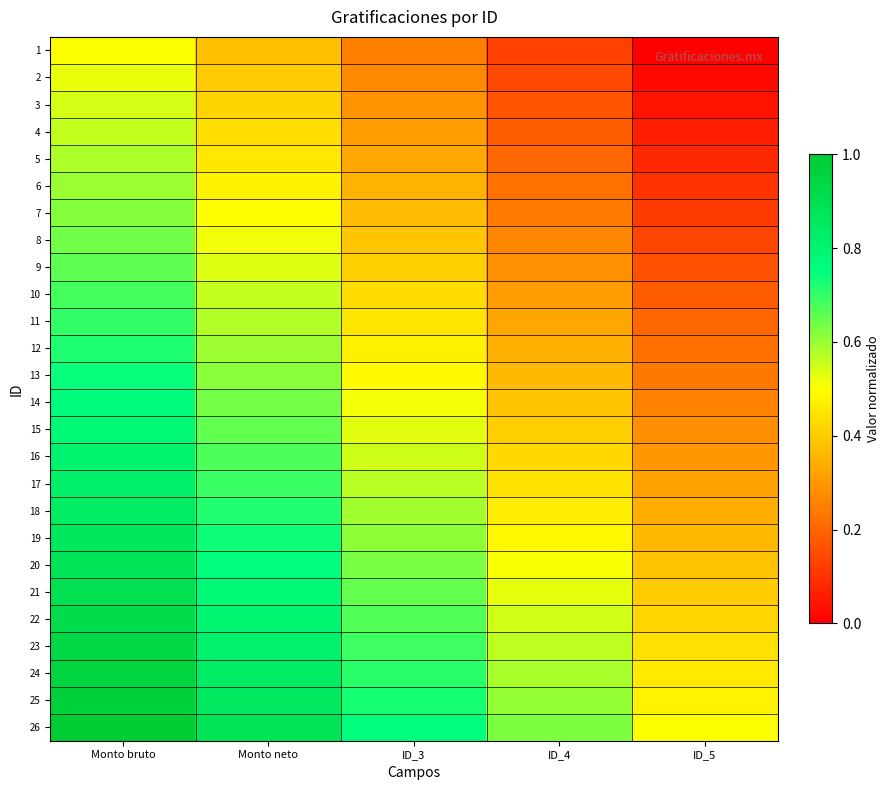

How many data points does each series have?

5